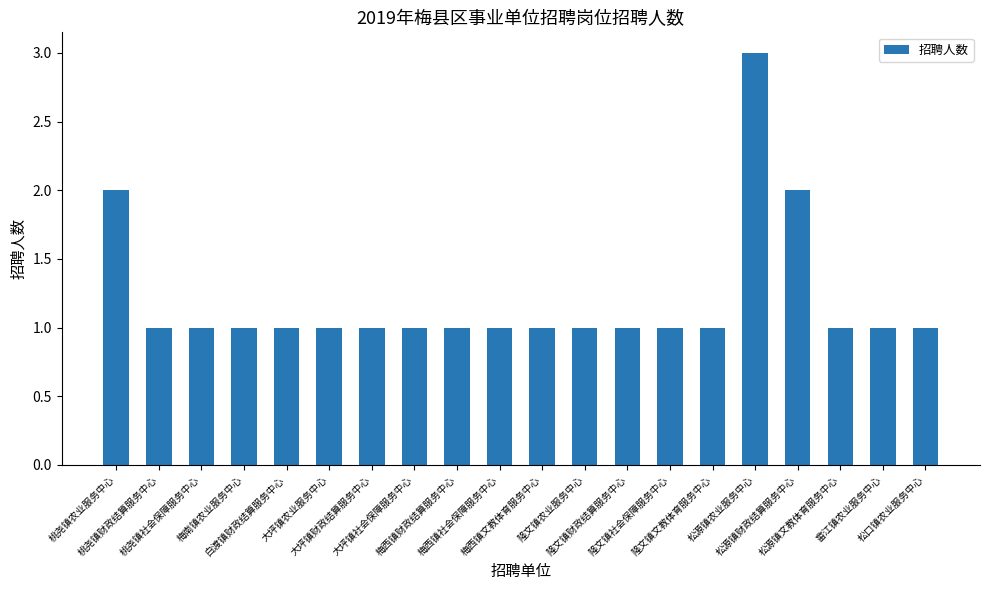

What is the sum of all values?

24